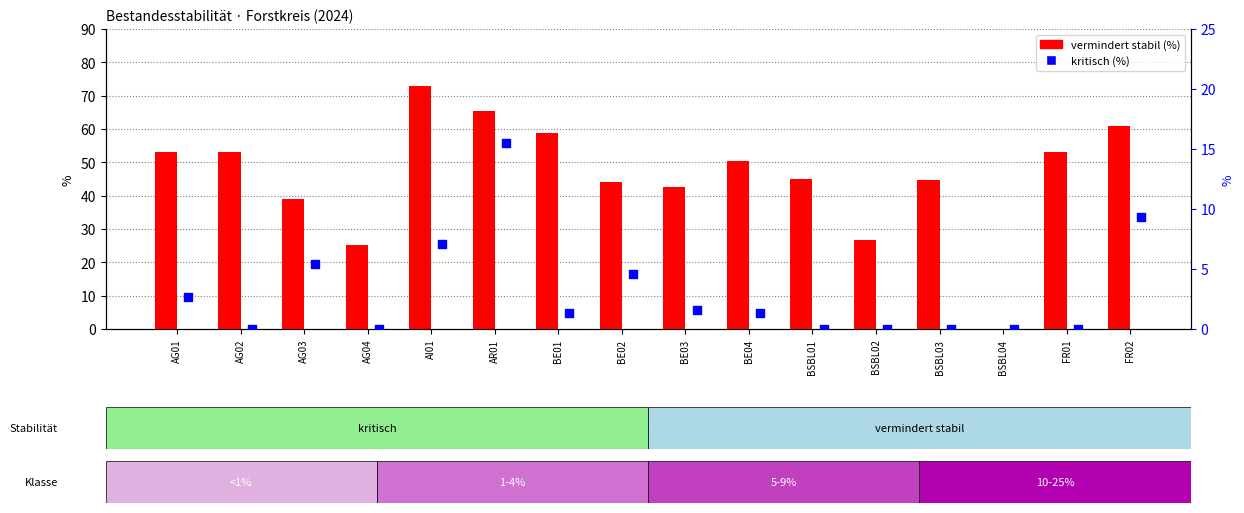

Which series has the largest Y range (max minus min)?

vermindert stabil